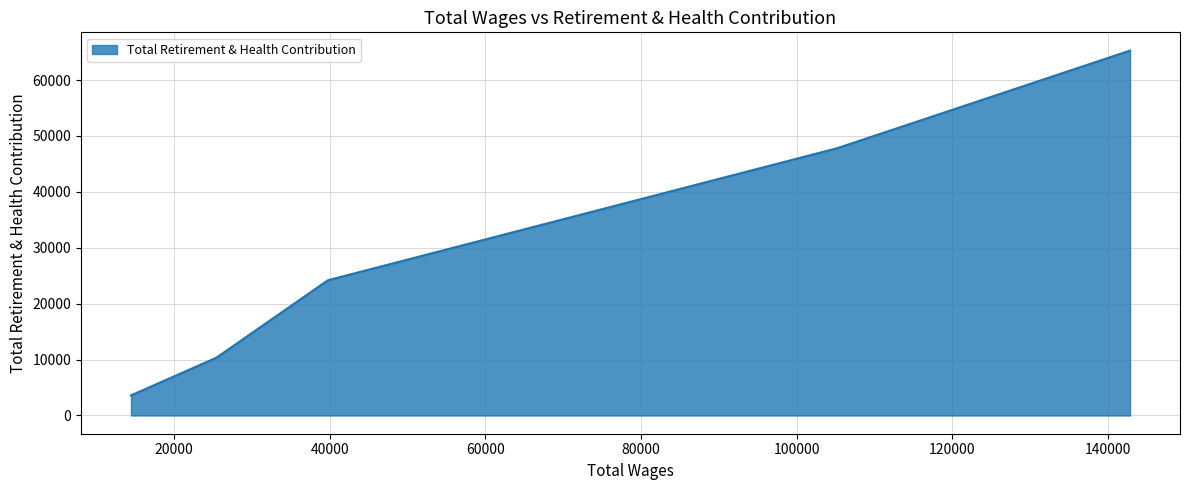

Does the chart display data point markers on the line(s)?

No